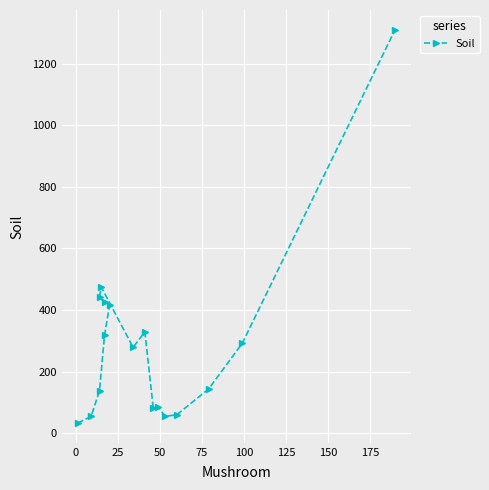

What position from the right is 25?

15